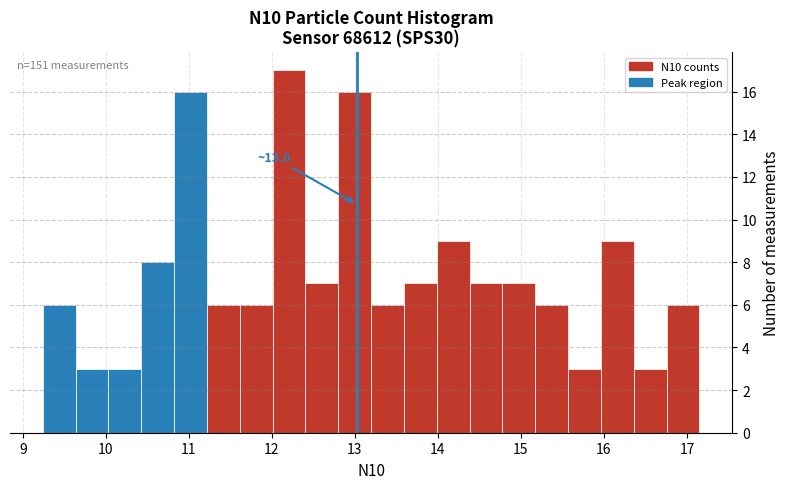

Read against the x-axis, roughly where is the centre of the tallest bar?

12.2